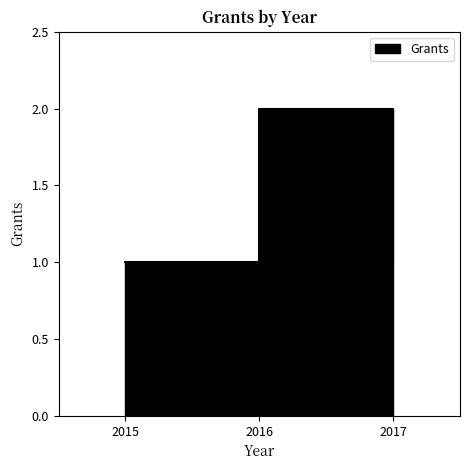

Between 2015 and 2017, which is larger?

2015